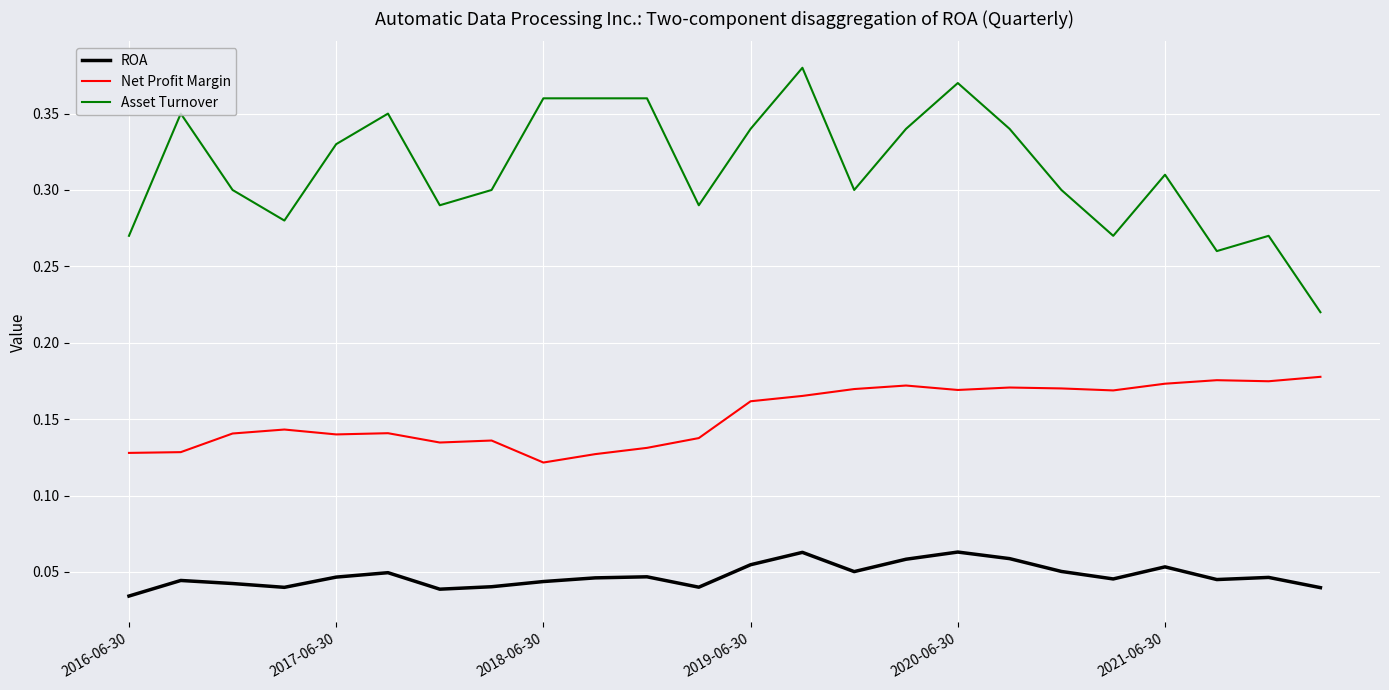

Count the number of categories in the chart.

24